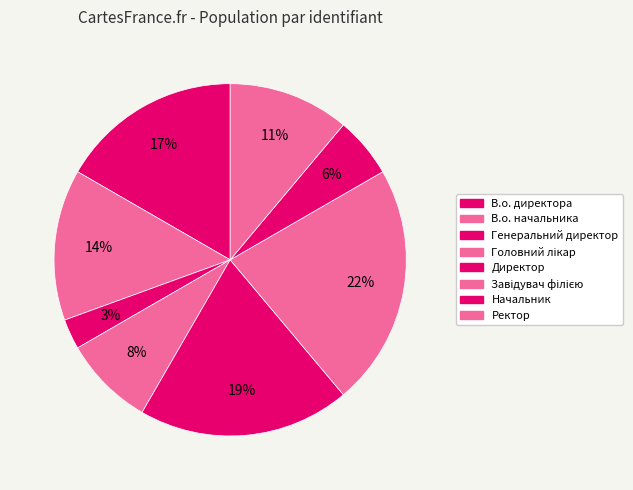

Count the number of slices in the pie.

8